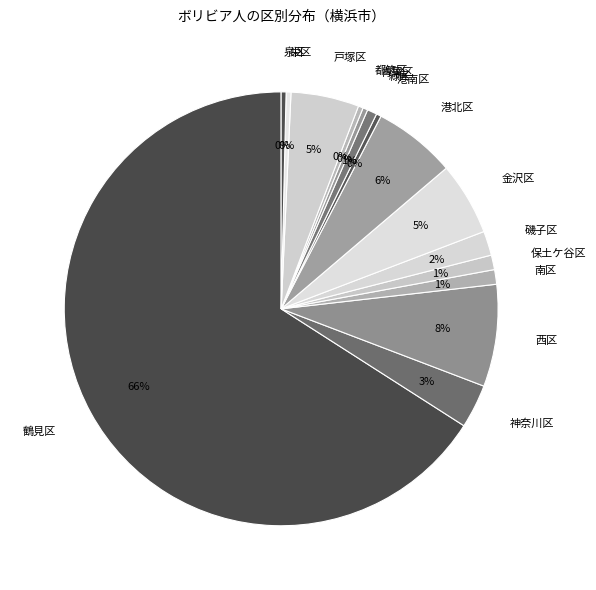

To the nearest percent, what is the combined percentage of 保土ケ谷区 and 港北区?

7%